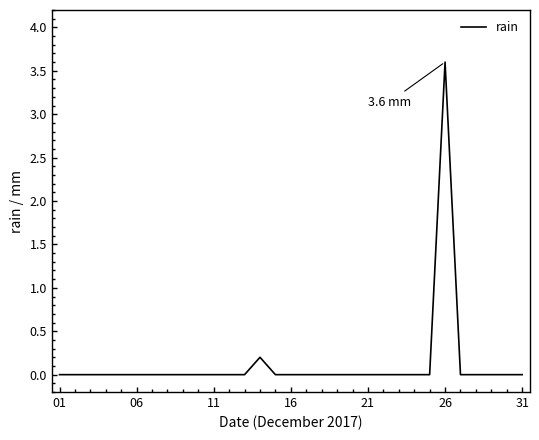

What is the difference between the maximum and minimum values?

3.6